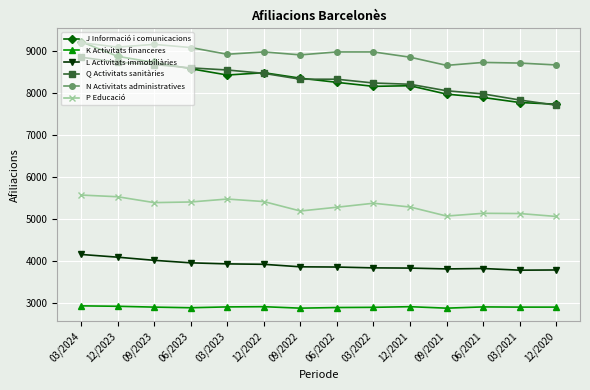

At 09/2021, list the series in order from smallest to largest.

K Activitats financeres, L Activitats immobiliàries, P Educació, J Informació i comunicacions, Q Activitats sanitàries, N Activitats administratives